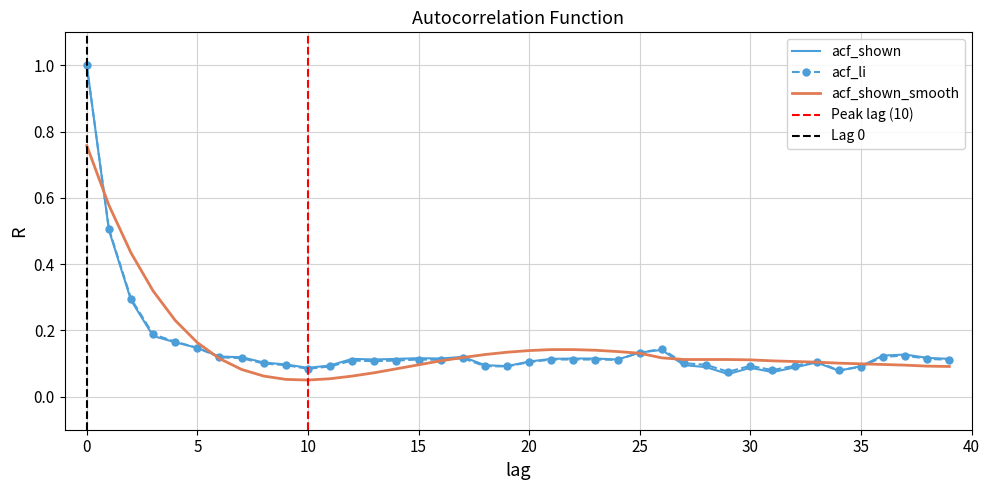

Reading left to right, what are all the values shown in this chart?

acf_li: 0=1.0	1=0.5	2=0.3	3=0.2	4=0.2	5=0.1	6=0.1	7=0.1	8=0.1	9=0.1	10=0.1	11=0.1	12=0.1	13=0.1	14=0.1	15=0.1	16=0.1	17=0.1	18=0.1	19=0.1	20=0.1	21=0.1	22=0.1	23=0.1	24=0.1	25=0.1	26=0.1	27=0.1	28=0.1	29=0.1	30=0.1	31=0.1	32=0.1	33=0.1	34=0.1	35=0.1	36=0.1	37=0.1	38=0.1	39=0.1
acf_shown: 0=1.0	1=0.5	2=0.3	3=0.2	4=0.2	5=0.1	6=0.1	7=0.1	8=0.1	9=0.1	10=0.1	11=0.1	12=0.1	13=0.1	14=0.1	15=0.1	16=0.1	17=0.1	18=0.1	19=0.1	20=0.1	21=0.1	22=0.1	23=0.1	24=0.1	25=0.1	26=0.1	27=0.1	28=0.1	29=0.1	30=0.1	31=0.1	32=0.1	33=0.1	34=0.1	35=0.1	36=0.1	37=0.1	38=0.1	39=0.1
acf_shown_smooth: 0=0.8	1=0.6	2=0.4	3=0.3	4=0.2	5=0.2	6=0.1	7=0.1	8=0.1	9=0.1	10=0.1	11=0.1	12=0.1	13=0.1	14=0.1	15=0.1	16=0.1	17=0.1	18=0.1	19=0.1	20=0.1	21=0.1	22=0.1	23=0.1	24=0.1	25=0.1	26=0.1	27=0.1	28=0.1	29=0.1	30=0.1	31=0.1	32=0.1	33=0.1	34=0.1	35=0.1	36=0.1	37=0.1	38=0.1	39=0.1